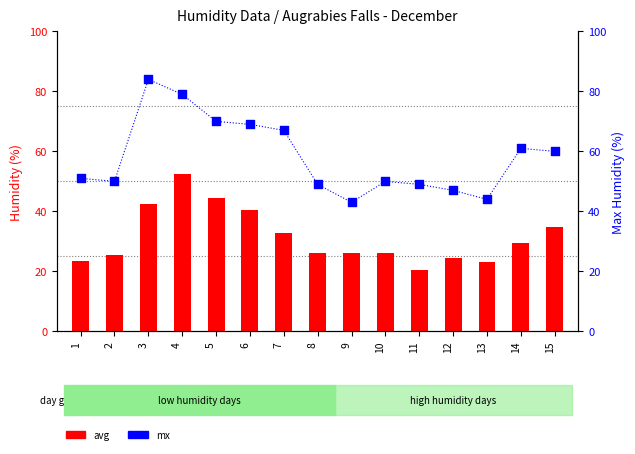

Which series has the largest Y range (max minus min)?

mx